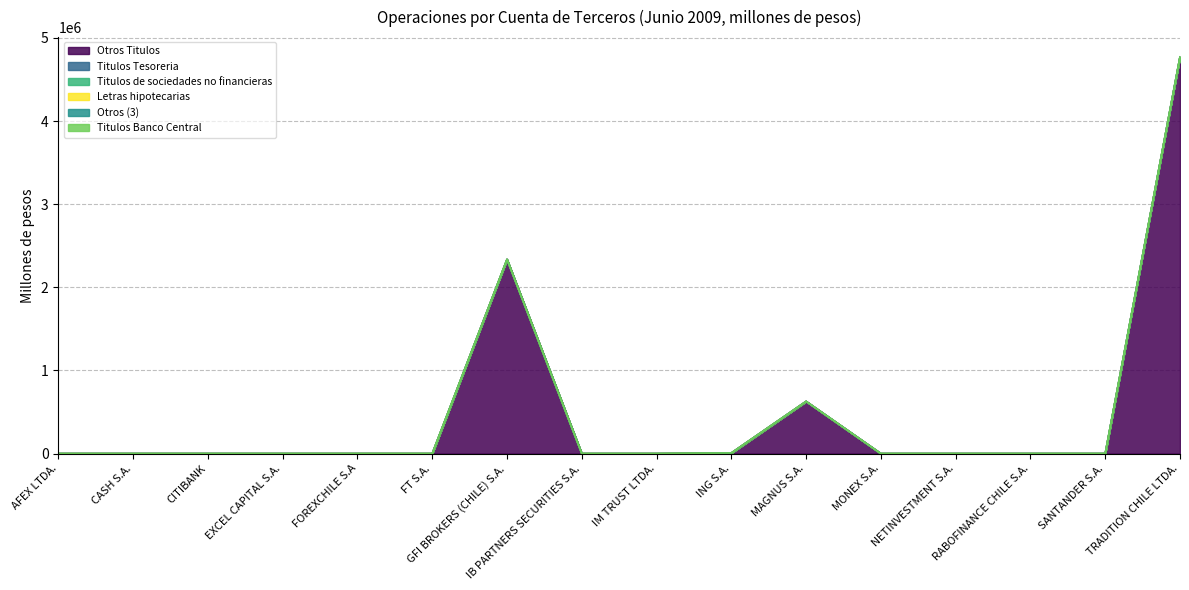

Reading left to right, extract all data points from this chart.

Otros Titulos: AFEX LTDA.=0.0	CASH S.A.=0.0	CITIBANK=0.0	EXCEL CAPITAL S.A.=0.0	FOREXCHILE S.A=0.0	FT S.A.=0.0	GFI BROKERS (CHILE) S.A.=2335832.0	IB PARTNERS SECURITIES S.A.=0.0	IM TRUST LTDA.=0.0	ING S.A.=7294.7	MAGNUS S.A.=627976.4	MONEX S.A.=0.0	NETINVESTMENT S.A.=0.0	RABOFINANCE CHILE S.A.=0.0	SANTANDER S.A.=0.0	TRADITION CHILE LTDA.=4771257.6
Titulos Tesoreria: AFEX LTDA.=0.0	CASH S.A.=0.0	CITIBANK=0.0	EXCEL CAPITAL S.A.=0.0	FOREXCHILE S.A=0.0	FT S.A.=0.0	GFI BROKERS (CHILE) S.A.=0.0	IB PARTNERS SECURITIES S.A.=0.0	IM TRUST LTDA.=0.0	ING S.A.=0.0	MAGNUS S.A.=0.0	MONEX S.A.=0.0	NETINVESTMENT S.A.=0.0	RABOFINANCE CHILE S.A.=0.0	SANTANDER S.A.=0.0	TRADITION CHILE LTDA.=0.0
Titulos de sociedades no financieras: AFEX LTDA.=0.0	CASH S.A.=0.0	CITIBANK=0.0	EXCEL CAPITAL S.A.=0.0	FOREXCHILE S.A=0.0	FT S.A.=19.8	GFI BROKERS (CHILE) S.A.=0.0	IB PARTNERS SECURITIES S.A.=0.0	IM TRUST LTDA.=0.0	ING S.A.=0.0	MAGNUS S.A.=0.0	MONEX S.A.=0.0	NETINVESTMENT S.A.=0.0	RABOFINANCE CHILE S.A.=0.0	SANTANDER S.A.=0.0	TRADITION CHILE LTDA.=0.0
Letras hipotecarias: AFEX LTDA.=0.0	CASH S.A.=0.0	CITIBANK=0.0	EXCEL CAPITAL S.A.=0.0	FOREXCHILE S.A=0.0	FT S.A.=0.0	GFI BROKERS (CHILE) S.A.=0.0	IB PARTNERS SECURITIES S.A.=0.0	IM TRUST LTDA.=0.0	ING S.A.=0.0	MAGNUS S.A.=0.0	MONEX S.A.=0.0	NETINVESTMENT S.A.=0.0	RABOFINANCE CHILE S.A.=0.0	SANTANDER S.A.=0.0	TRADITION CHILE LTDA.=0.0
Otros (3): AFEX LTDA.=0.0	CASH S.A.=0.0	CITIBANK=0.0	EXCEL CAPITAL S.A.=0.0	FOREXCHILE S.A=0.0	FT S.A.=0.0	GFI BROKERS (CHILE) S.A.=0.0	IB PARTNERS SECURITIES S.A.=0.0	IM TRUST LTDA.=0.0	ING S.A.=0.0	MAGNUS S.A.=0.0	MONEX S.A.=0.0	NETINVESTMENT S.A.=0.0	RABOFINANCE CHILE S.A.=0.0	SANTANDER S.A.=0.0	TRADITION CHILE LTDA.=0.0
Titulos Banco Central: AFEX LTDA.=0.0	CASH S.A.=0.0	CITIBANK=0.0	EXCEL CAPITAL S.A.=0.0	FOREXCHILE S.A=0.0	FT S.A.=0.0	GFI BROKERS (CHILE) S.A.=0.0	IB PARTNERS SECURITIES S.A.=0.0	IM TRUST LTDA.=0.0	ING S.A.=0.0	MAGNUS S.A.=0.0	MONEX S.A.=0.0	NETINVESTMENT S.A.=0.0	RABOFINANCE CHILE S.A.=0.0	SANTANDER S.A.=0.0	TRADITION CHILE LTDA.=0.0